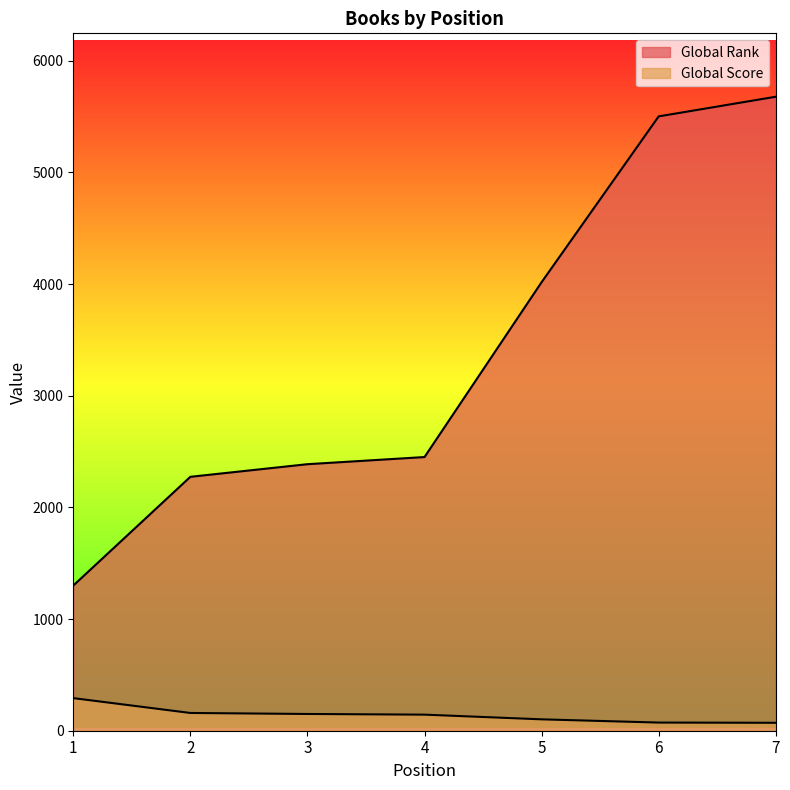

Which has a higher value, 5 or 6?

5